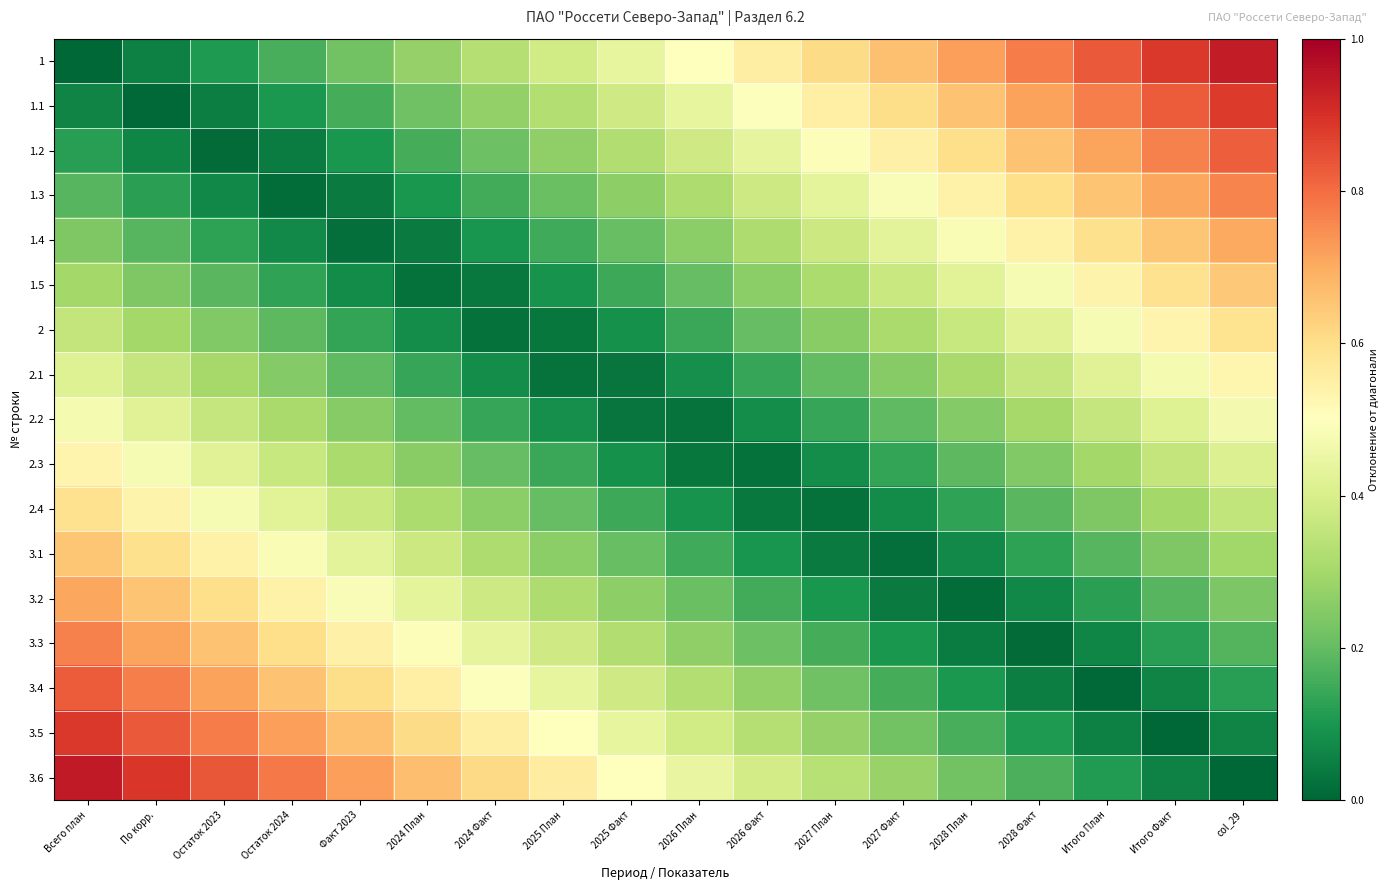

Which series has the largest total across all categories?

3.6